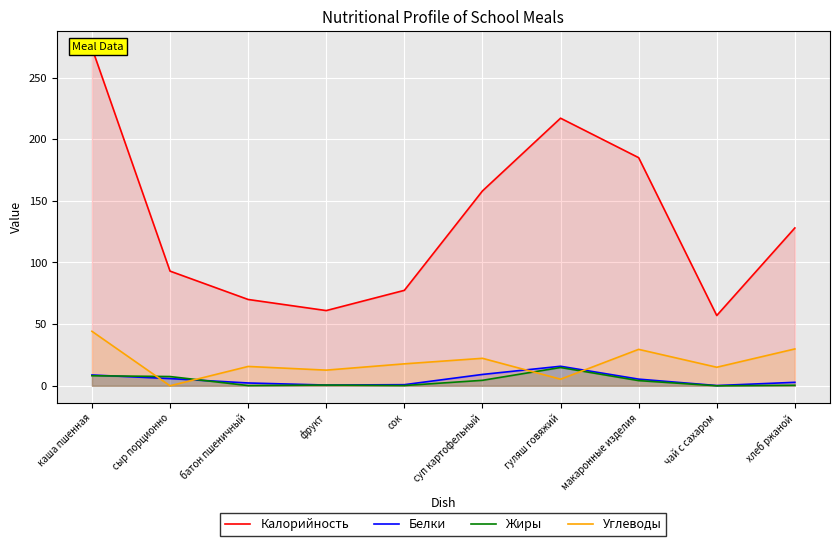

How many values in Углеводы are above zero?

9